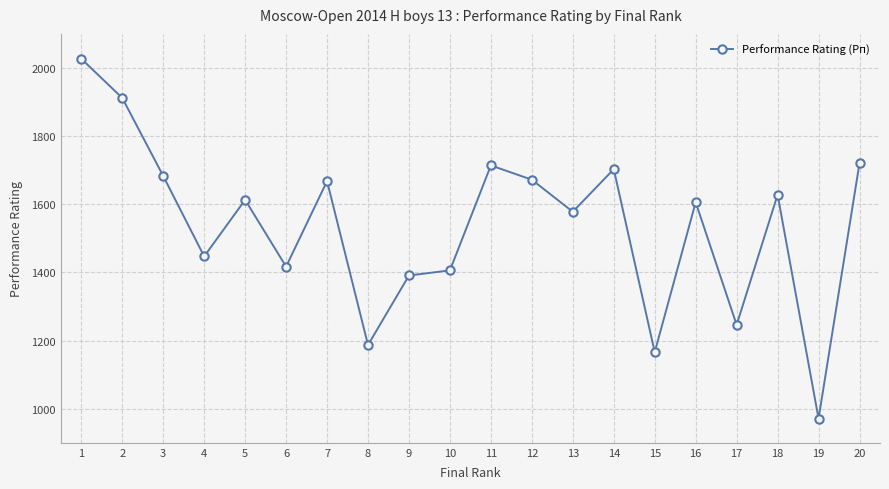

Which category has the lowest value across all series?

19